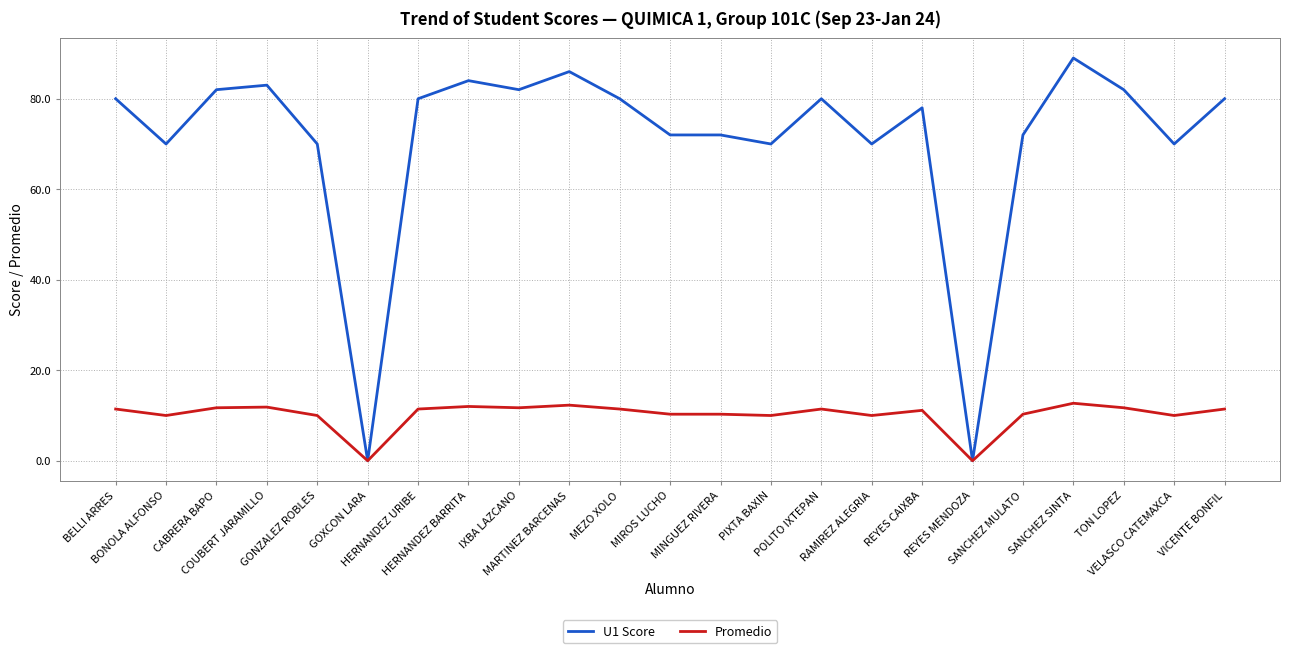

What is the total value across all series at MARTINEZ BARCENAS?

98.3